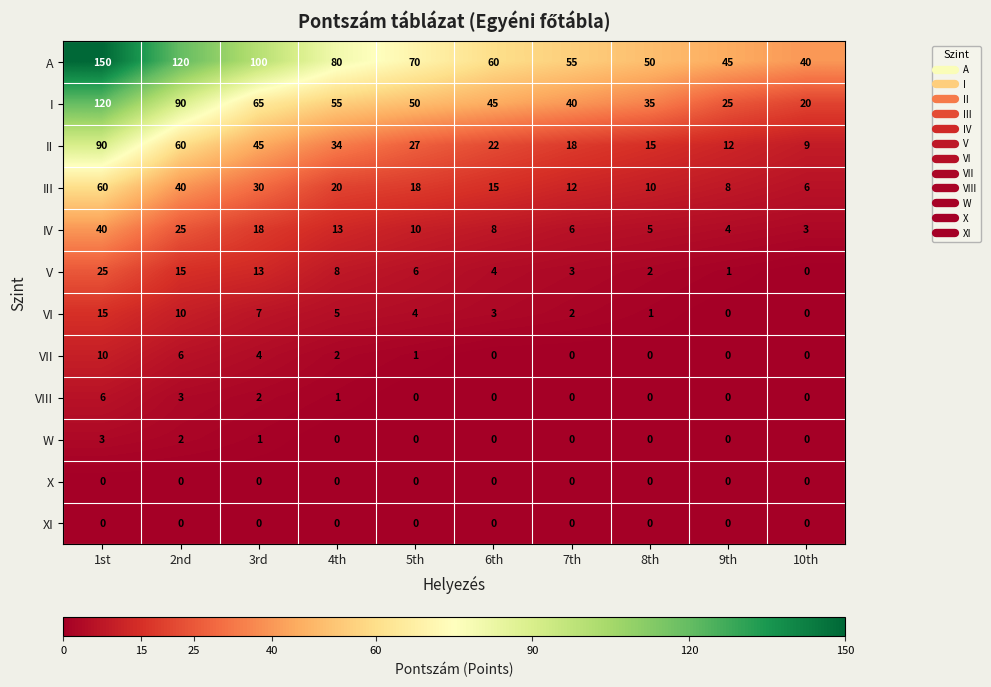

How many data points does each series have?

10